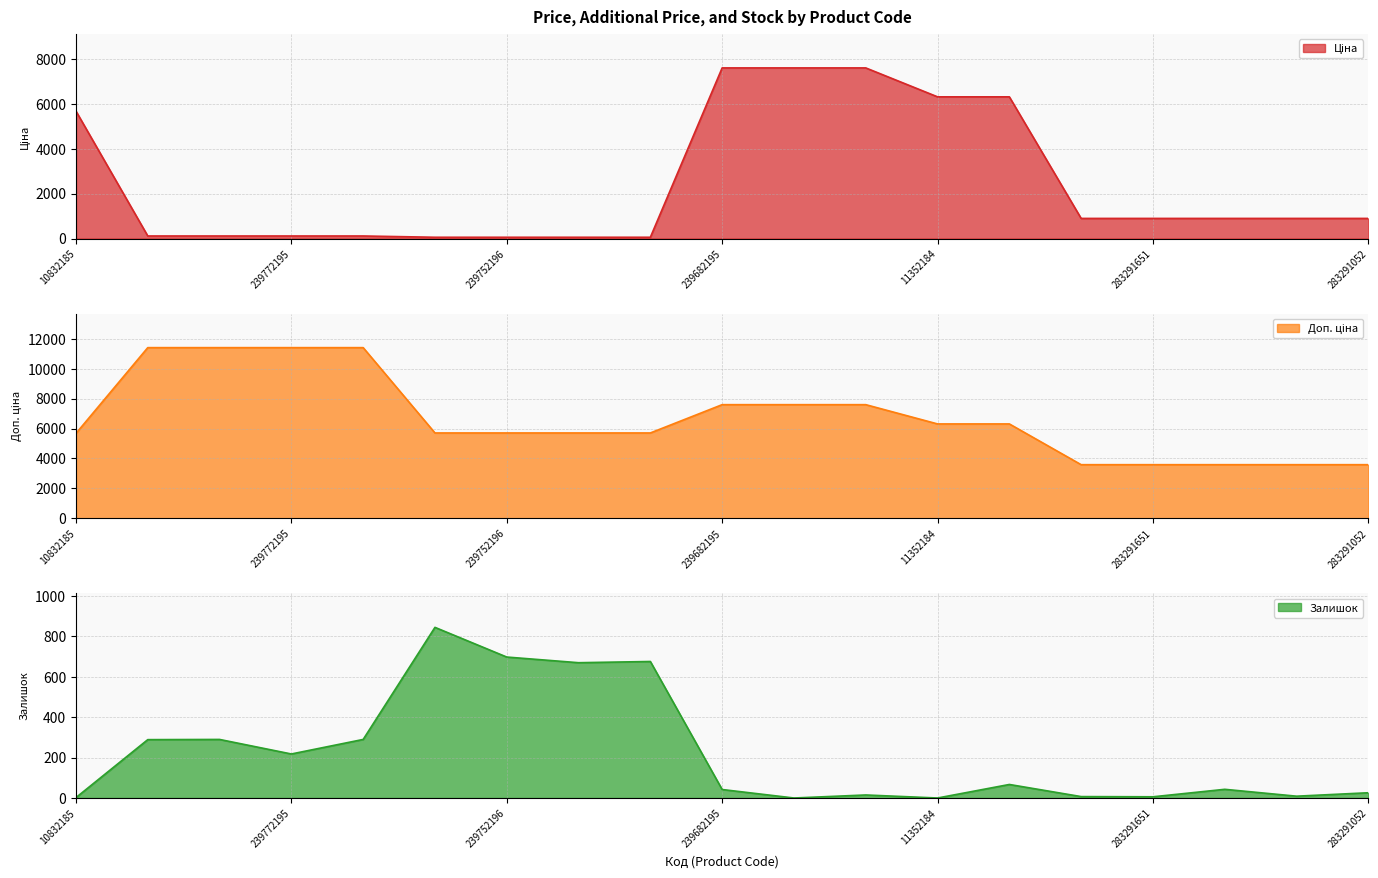

Reading right to left, extract all data points from this chart.

Ціна: 283291052=895.9	283291055=895.9	283291650=895.9	283291651=895.9	283291856=895.9	11352182=6308.8	11352184=6308.8	239682179=7596.5	239682193=7596.5	239682195=7596.5	239732179=57.0	239732195=57.0	239752196=57.0	239752197=57.0	239772179=114.1	239772195=114.1	239792196=114.1	239792197=114.1	10832185=5673.8
Доп. ціна: 283291052=3583.6	283291055=3583.6	283291650=3583.6	283291651=3583.6	283291856=3583.6	11352182=6308.8	11352184=6308.8	239682179=7596.5	239682193=7596.5	239682195=7596.5	239732179=5705.0	239732195=5705.0	239752196=5705.0	239752197=5705.0	239772179=11410.0	239772195=11410.0	239792196=11410.0	239792197=11410.0	10832185=5673.8
Залишок: 283291052=26.0	283291055=9.0	283291650=43.0	283291651=6.0	283291856=7.0	11352182=67.0	11352184=0.0	239682179=15.0	239682193=0.0	239682195=42.0	239732179=676.0	239732195=670.0	239752196=698.0	239752197=845.0	239772179=290.0	239772195=218.0	239792196=290.0	239792197=289.0	10832185=2.0